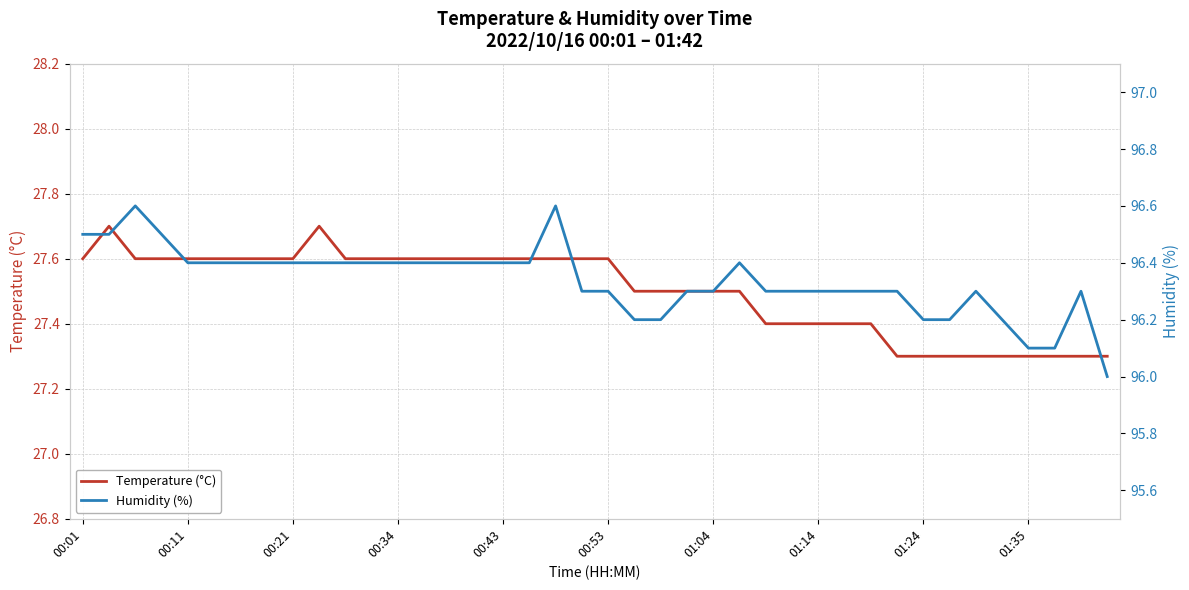

What is the sum of all Temperature (°C) values?

1100.0